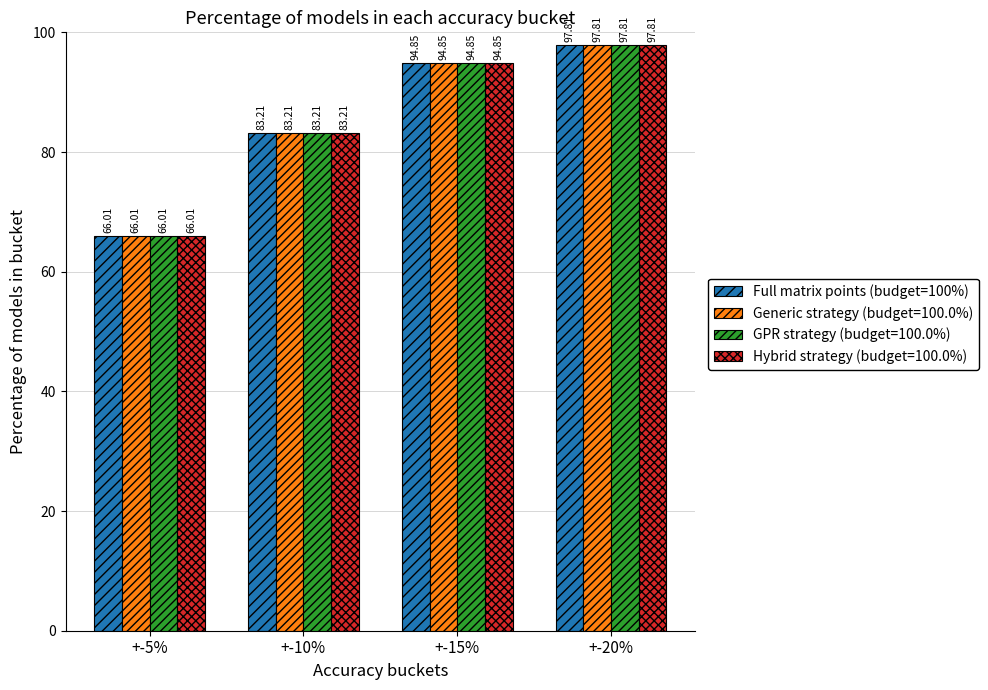

At which category is the sum across all series the highest?

+-20%